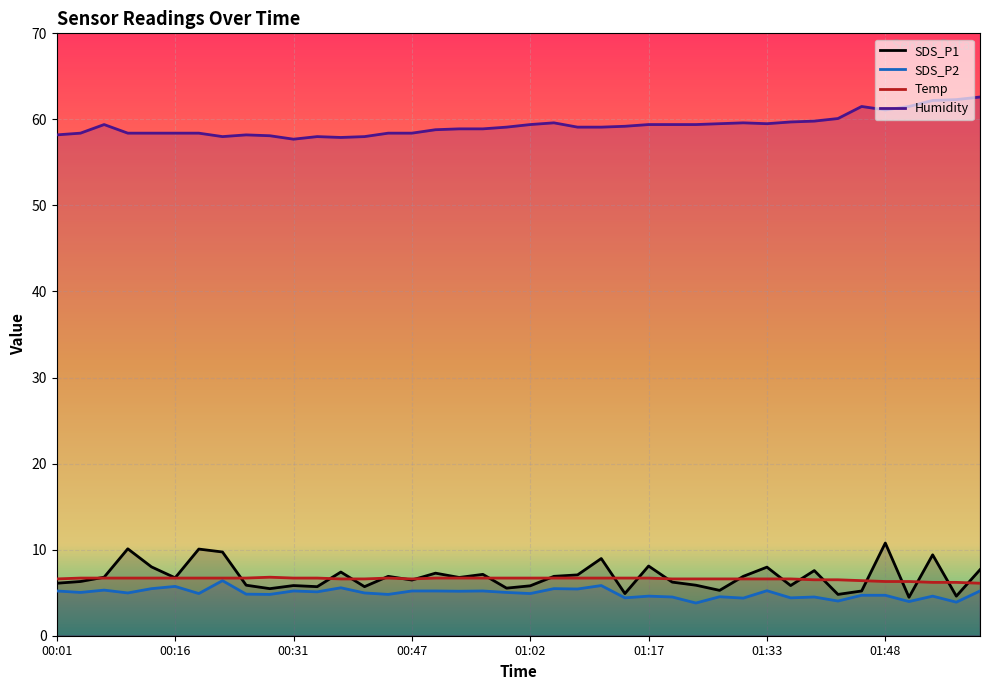

List the series in order of their peak value, highest first.

Humidity, SDS_P1, Temp, SDS_P2